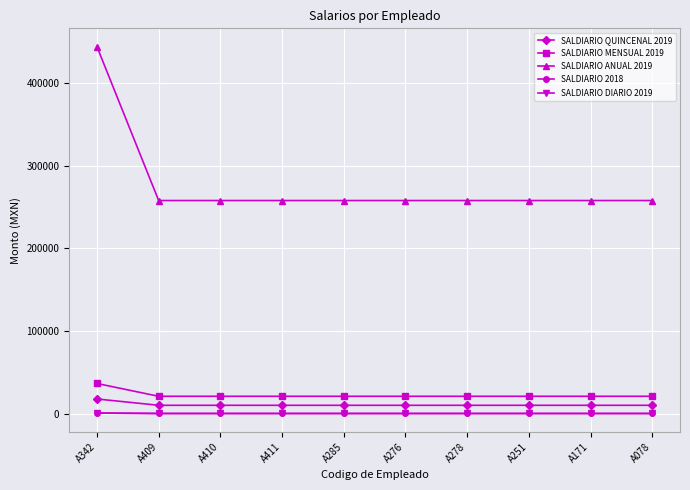

Reading left to right, transcribe all the data shown in this chart.

SALDIARIO QUINCENAL 2019: A342=18231.3	A409=10596.6	A410=10596.6	A411=10596.6	A285=10596.6	A276=10596.6	A278=10596.6	A251=10596.6	A171=10596.6	A078=10596.6
SALDIARIO MENSUAL 2019: A342=36948.8	A409=21475.8	A410=21475.8	A411=21475.8	A285=21475.8	A276=21475.8	A278=21475.8	A251=21475.8	A171=21475.8	A078=21475.8
SALDIARIO ANUAL 2019: A342=443628.3	A409=257850.6	A410=257850.6	A411=257850.6	A285=257850.6	A276=257850.6	A278=257850.6	A251=257850.6	A171=257850.6	A078=257850.6
SALDIARIO 2018: A342=1215.4	A409=706.4	A410=706.4	A411=706.4	A285=706.4	A276=706.4	A278=706.4	A251=706.4	A171=706.4	A078=706.4
SALDIARIO DIARIO 2019: A342=1215.4	A409=706.4	A410=706.4	A411=706.4	A285=706.4	A276=706.4	A278=706.4	A251=706.4	A171=706.4	A078=706.4